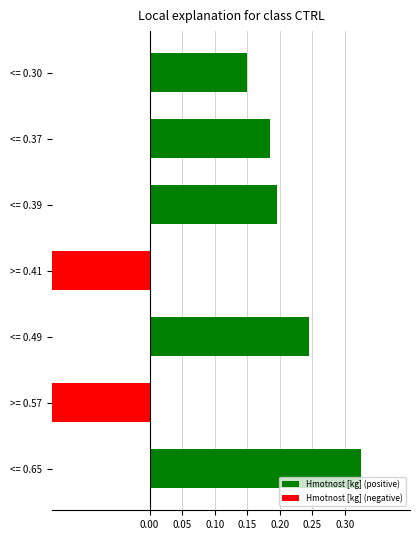

Are the bars grouped side by side (vs. stacked)?

No